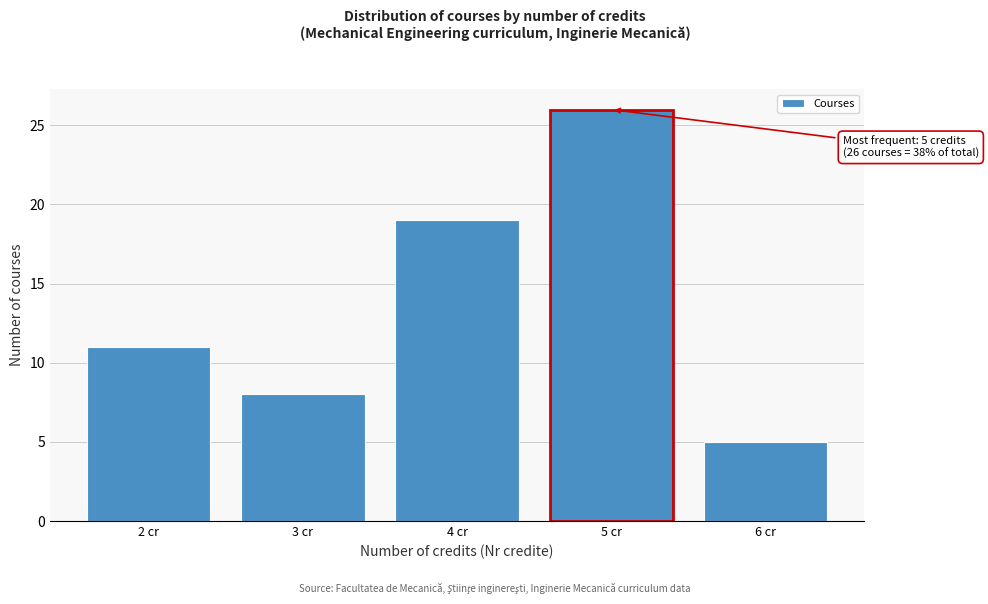

Reading left to right, extract all data points from this chart.

2 cr=11	3 cr=8	4 cr=19	5 cr=26	6 cr=5